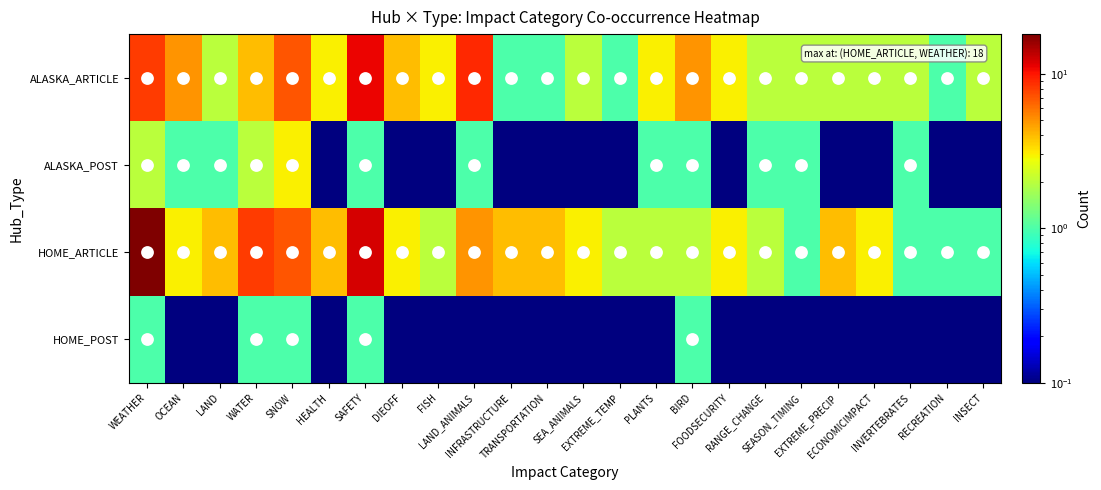

What is the maximum value shown in the chart?

18.0